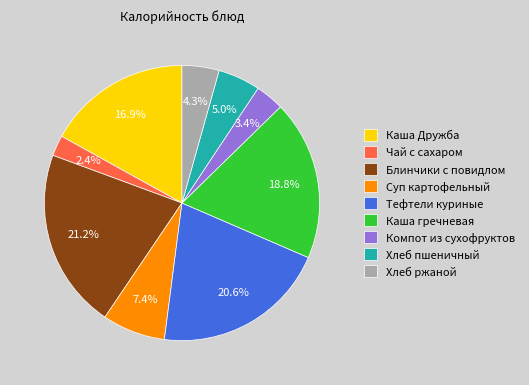

Approximately how many times larger is the value at Каша гречневая compared to Суп картофельный?

2.5